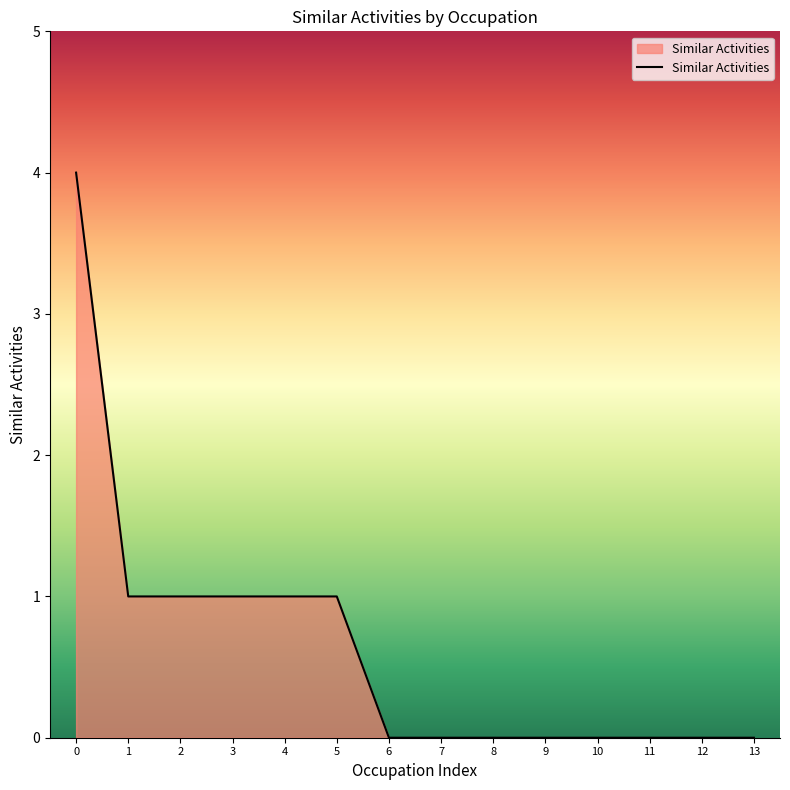

Reading right to left, transcribe all the data shown in this chart.

0	0	0	0	0	0	0	0	1	1	1	1	1	4